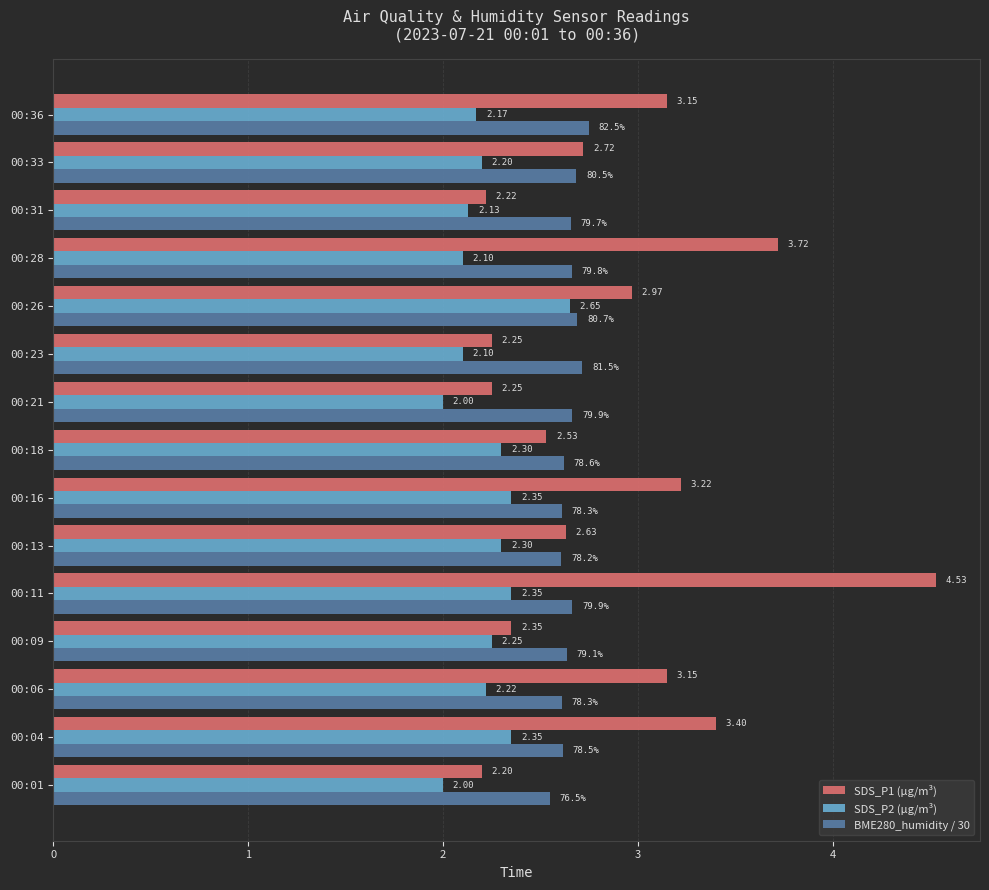

What is the sum of the SDS_P1 (µg/m³) values at 00:16 and 00:06?

6.4